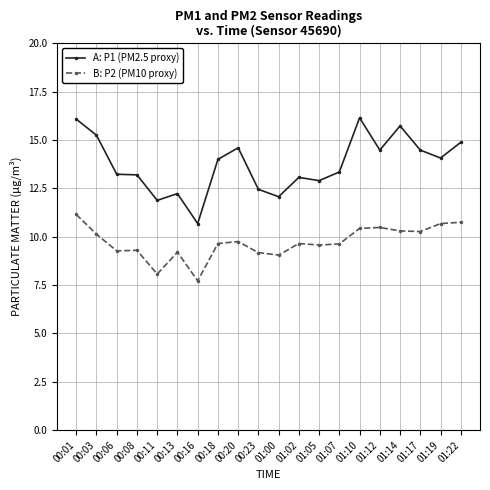

What is the spread (max minus min) of values at 01:07?

3.7